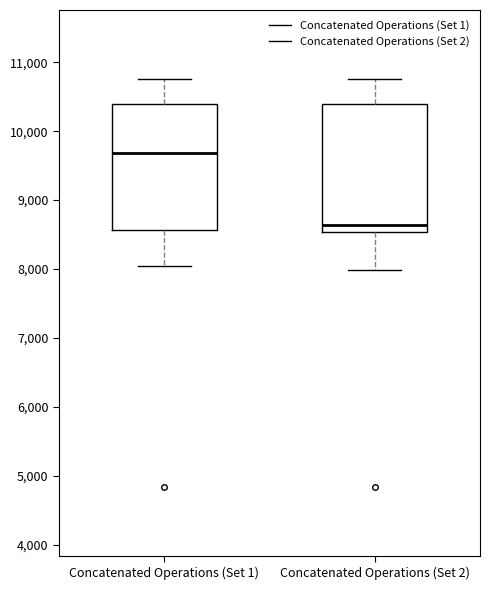

Where is the upper edge of the box for Concatenated Operations (Set 1) on the y-axis? The values are not printed on the chart, so give them approximately, as read against the axis.

10400